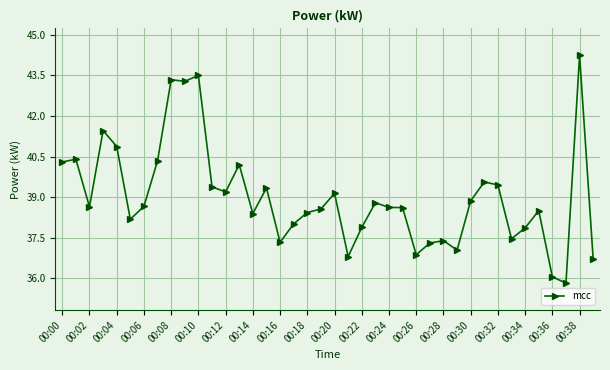

How many lines are shown in the chart?

1